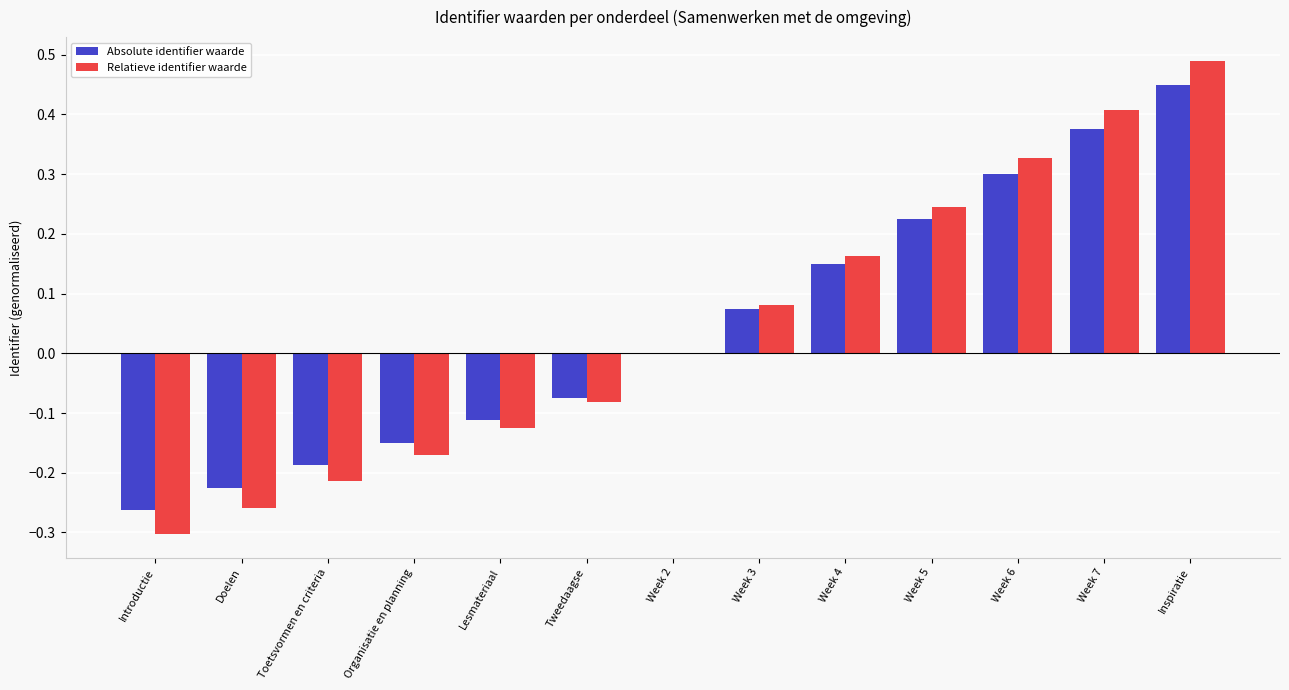

What is the sum of the Absolute identifier waarde values at Week 5 and Week 7?

0.6